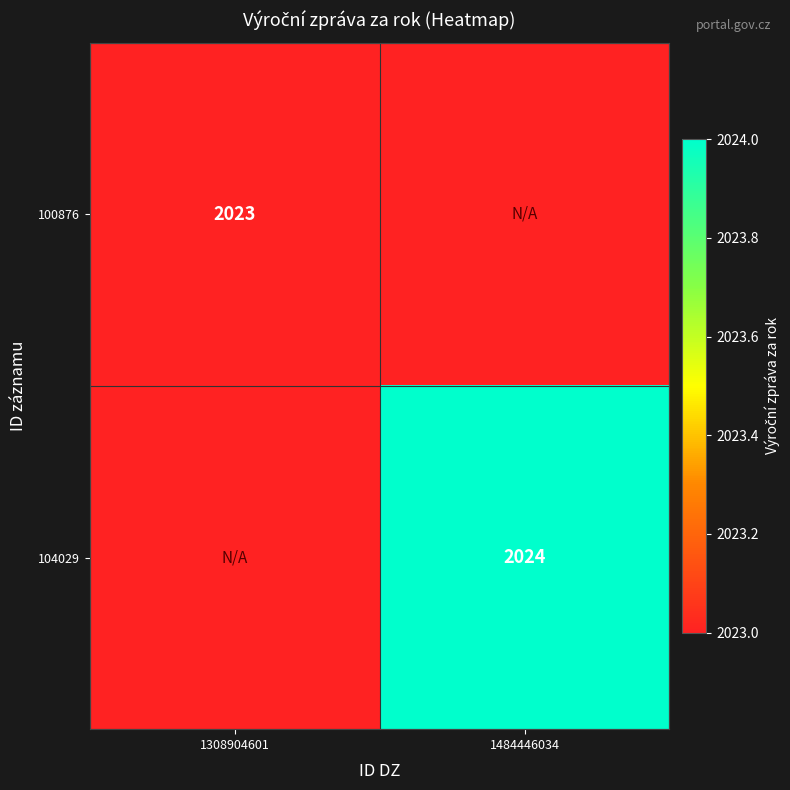

What is the greatest value displayed?

2024